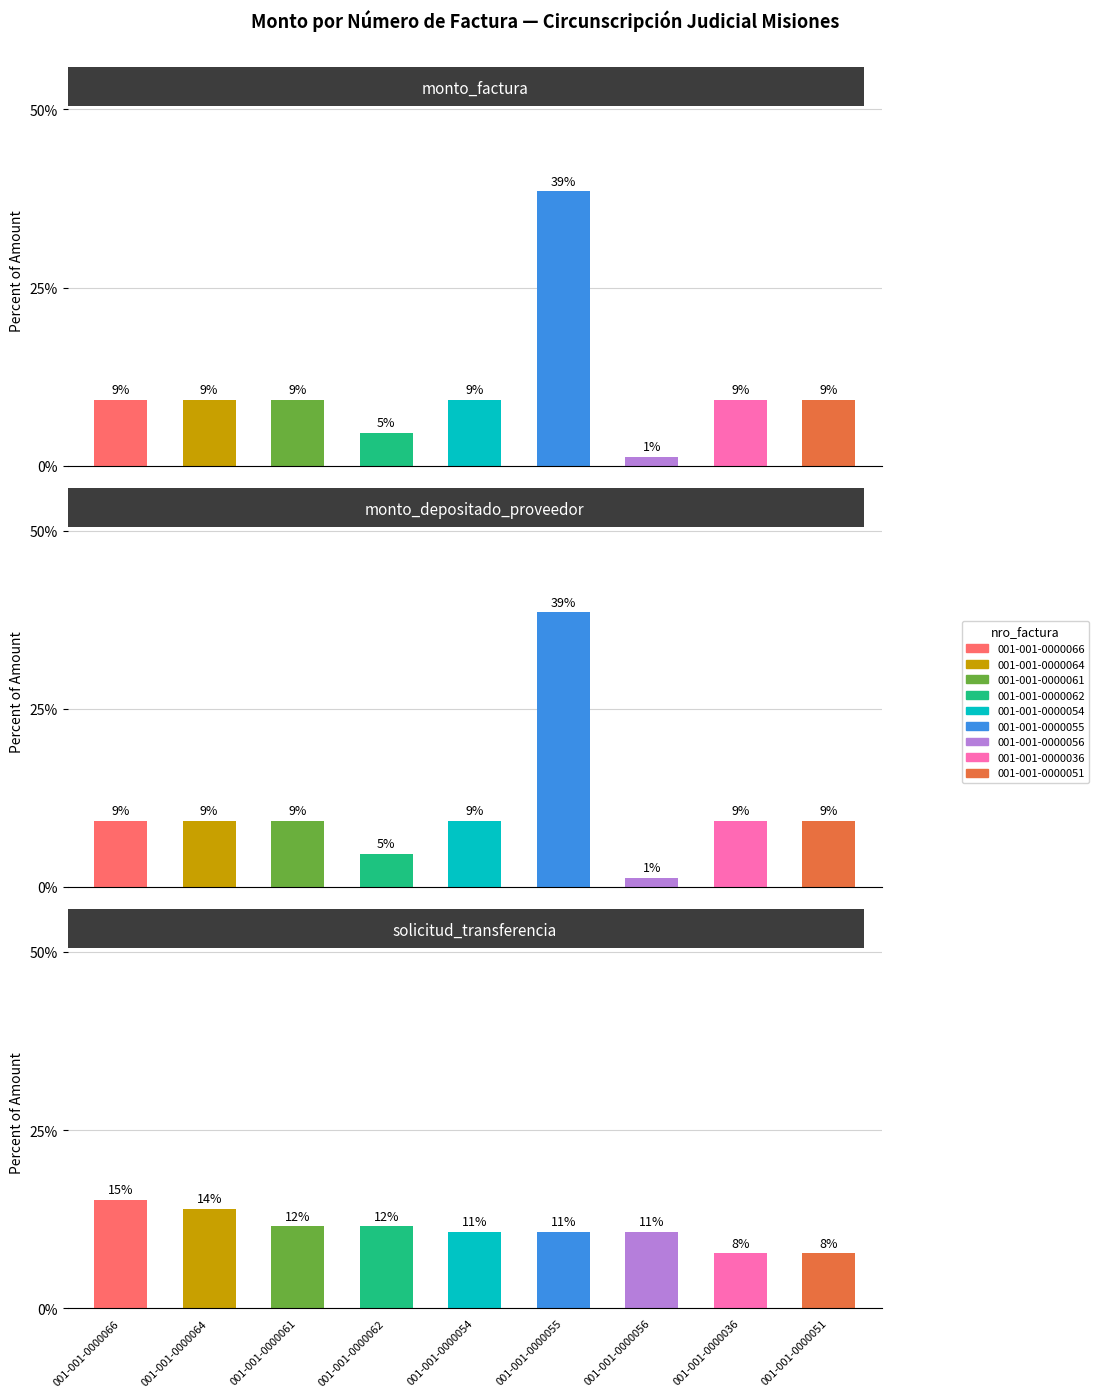

How many bars are there in total?

27